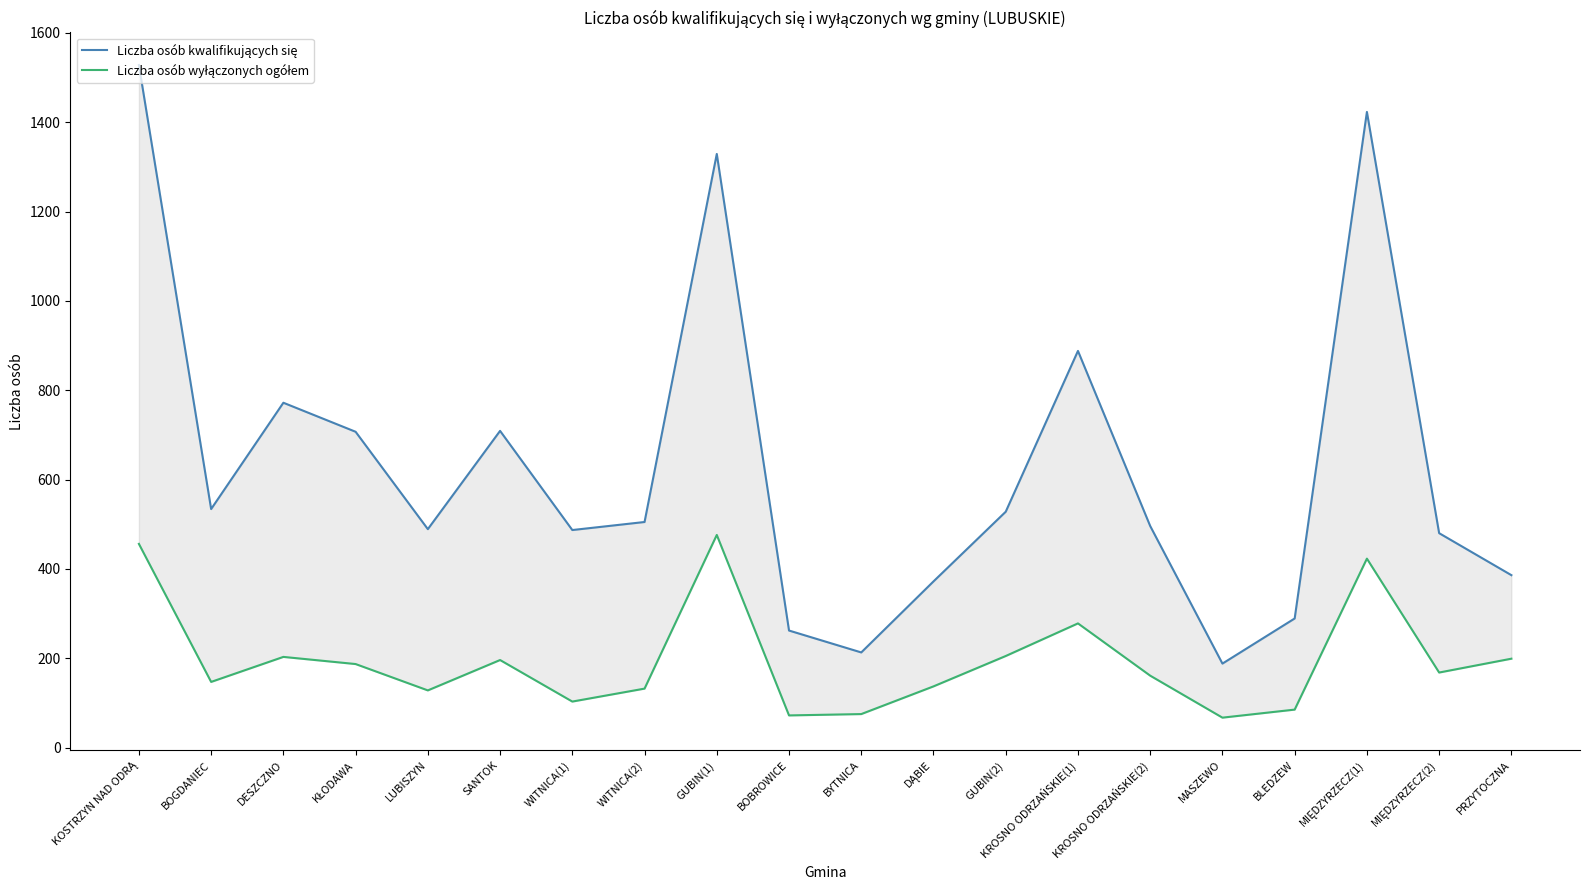

What is the difference between the Liczba osób wyłączonych ogółem values at GUBIN(2) and KŁODAWA?

18